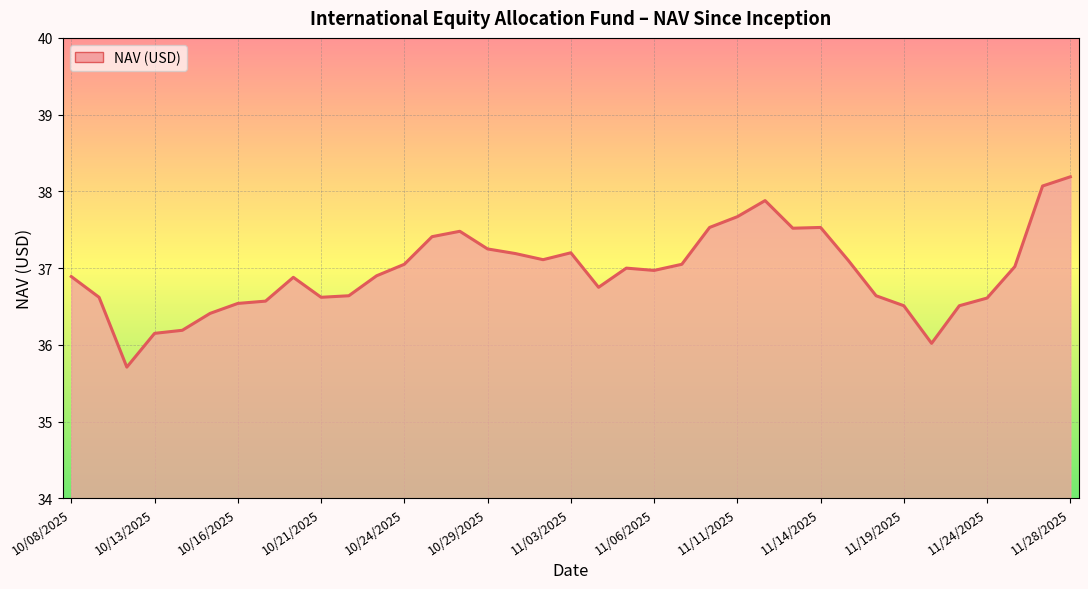

How many lines are shown in the chart?

1